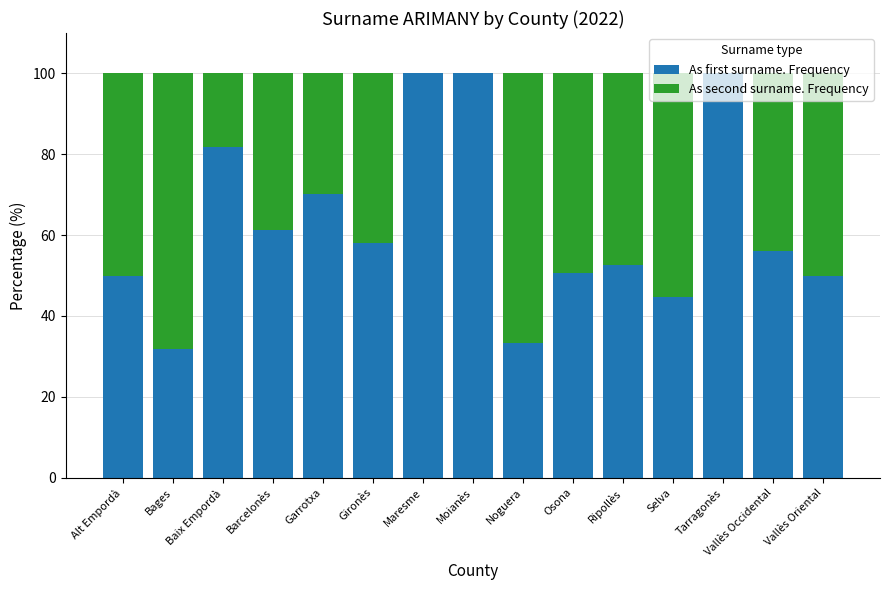

What is the highest value of the As first surname. Frequency series?

100.0